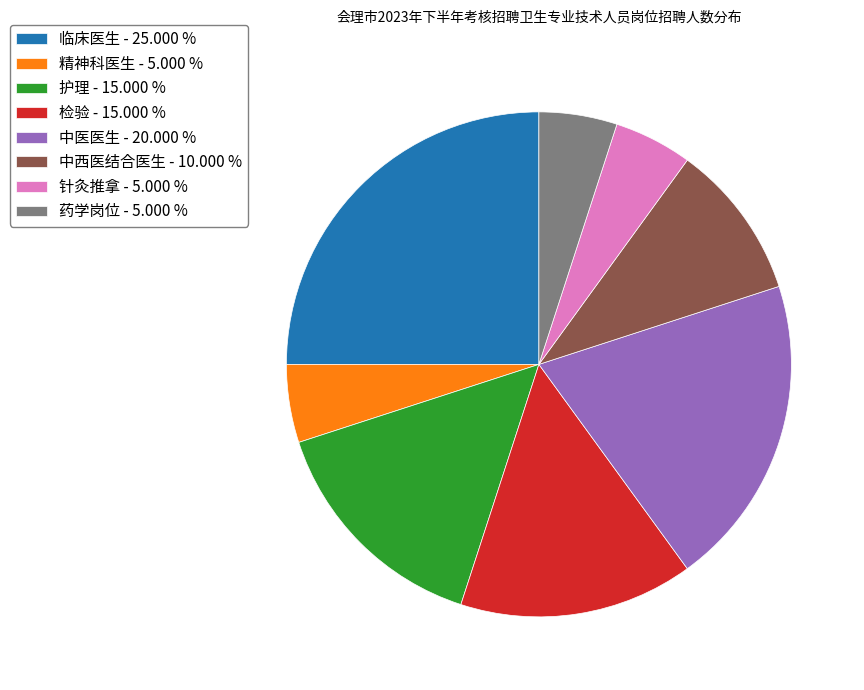

True or false: 检验 accounts for 29% of the total.

False